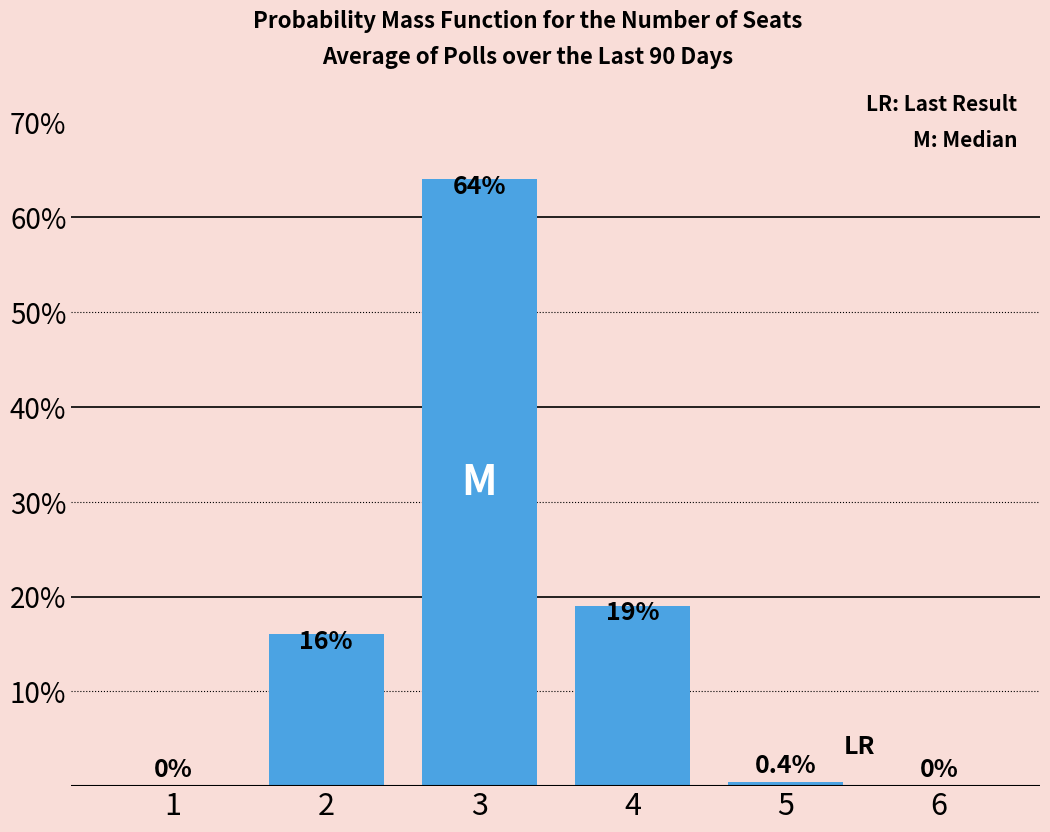

Reading left to right, list all the values displayed in this chart.

0.0	16.0	64.0	19.0	0.4	0.0